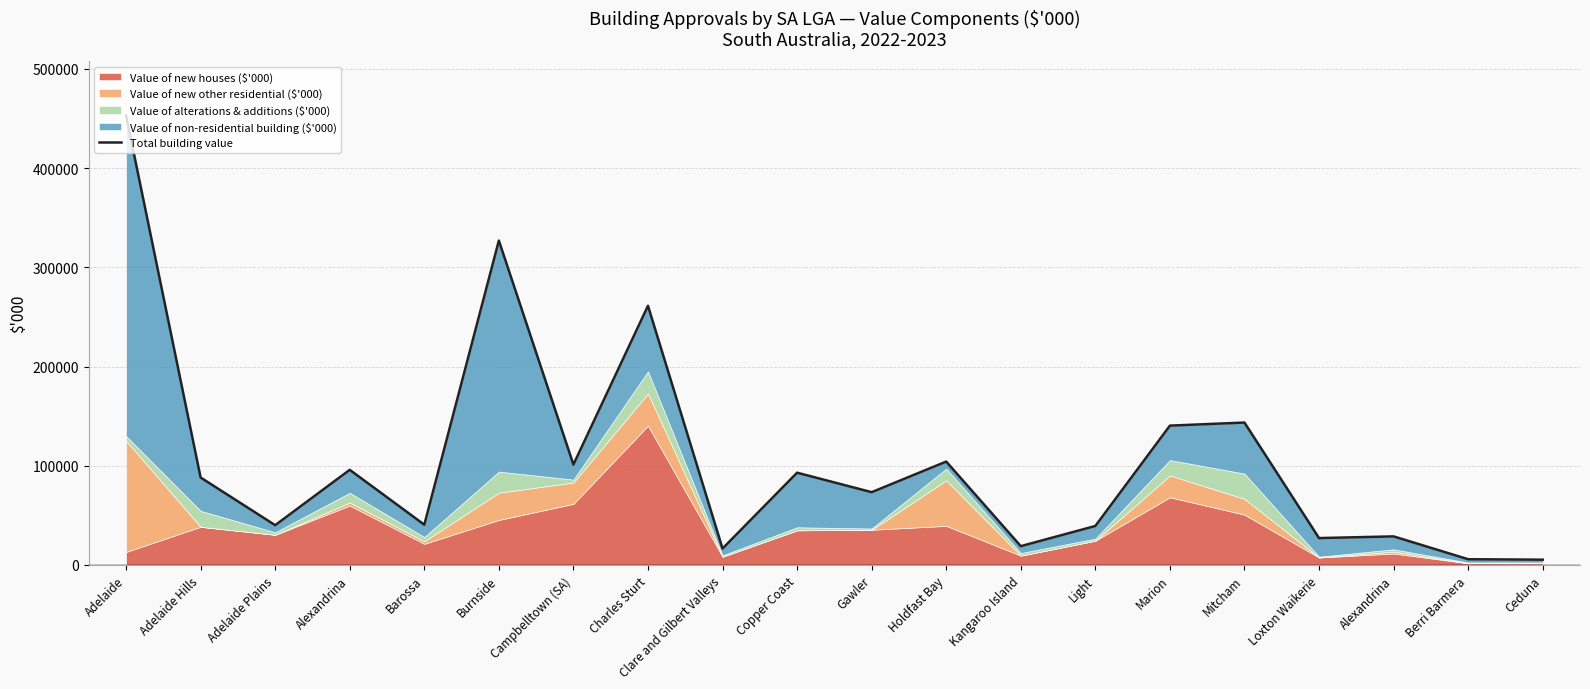

Rank the categories by value from lowest to highest.

Ceduna, Berri Barmera, Clare and Gilbert Valleys, Kangaroo Island, Loxton Waikerie, Alexandrina, Light, Adelaide Plains, Barossa, Gawler, Adelaide Hills, Copper Coast, Alexandrina, Campbelltown (SA), Holdfast Bay, Marion, Mitcham, Charles Sturt, Burnside, Adelaide